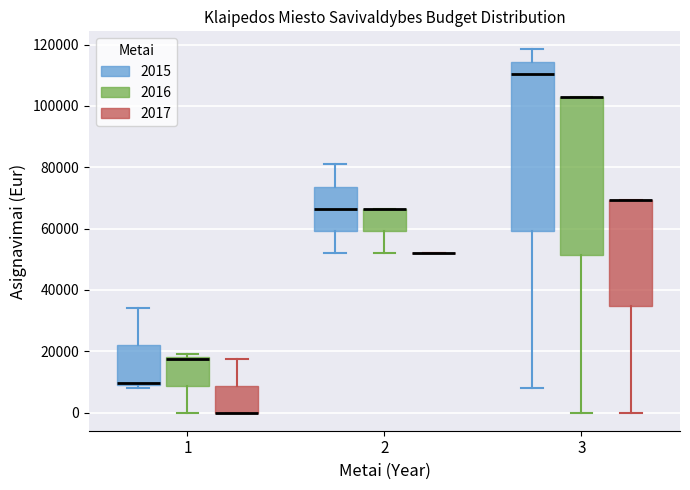

Reading left to right, transcribe this box plot: for each box, give where its median line is, the range the box spans, and where its two whiskers end, as read against the y-axis. The values are not printed on the chart, so give them approximately, as read against the axis.

1 (2015): median 10000, box 8000 to 22000, whiskers 8000 (just below the box's lower edge) to 34000
1 (2016): median 18000 (just below the box's upper edge), box 8000 to 18000, whiskers 0 to 20000
1 (2017): median 0 (drawn on the box's lower edge), box 0 to 8000, whiskers 0 to 18000
2 (2015): median 66000, box 60000 to 74000, whiskers 52000 to 80000
2 (2016): median 66000 (drawn on the box's upper edge), box 60000 to 66000, whiskers 52000 to 66000
2 (2017): box collapsed to a line at 52000, whiskers 52000 to 52000
3 (2015): median 110000, box 60000 to 114000, whiskers 8000 to 118000
3 (2016): median 102000 (drawn on the box's upper edge), box 52000 to 102000, whiskers 0 to 102000
3 (2017): median 70000 (drawn on the box's upper edge), box 34000 to 70000, whiskers 0 to 70000